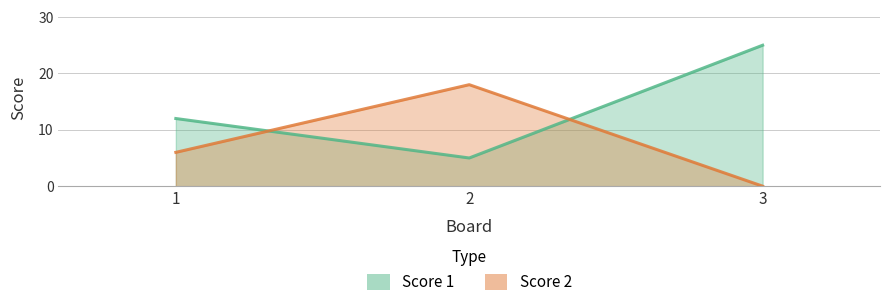

Reading right to left, what are all the values shown in this chart?

Score 1: 25	5	12
Score 2: 0	18	6